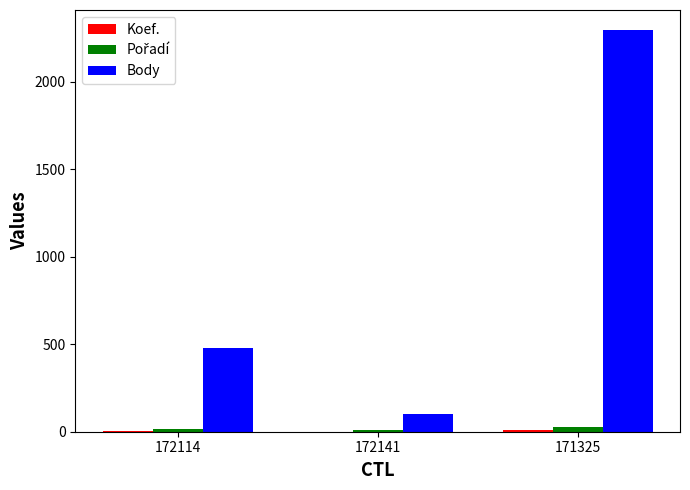

Which series changed the most between 172114 and 172141?

Body